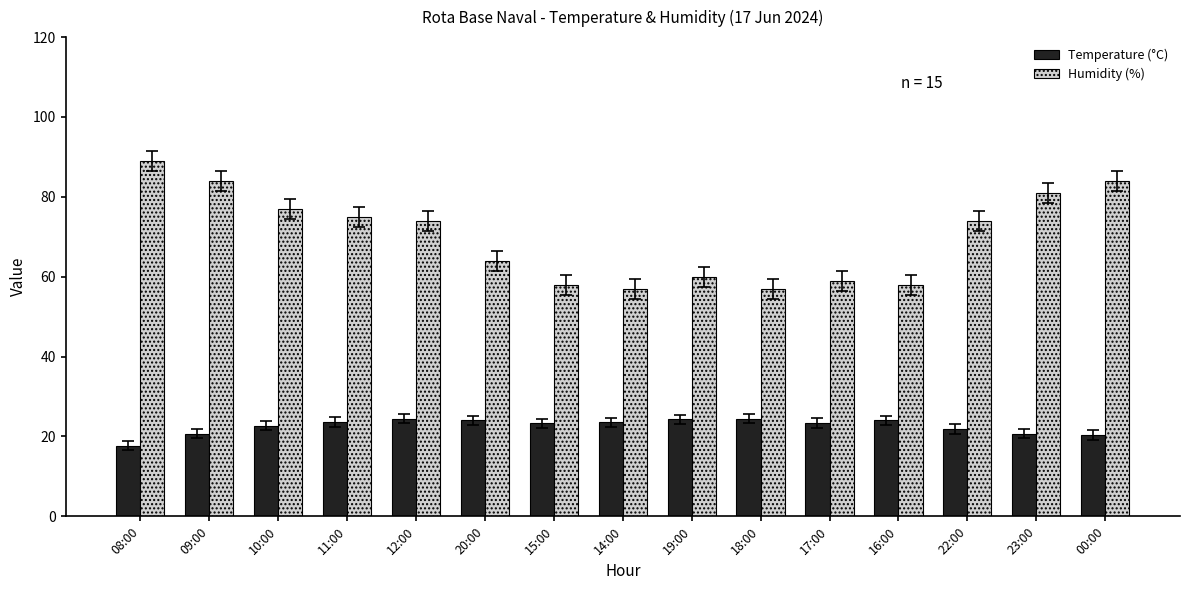

What is the label of the 12th bar from the left?

16:00